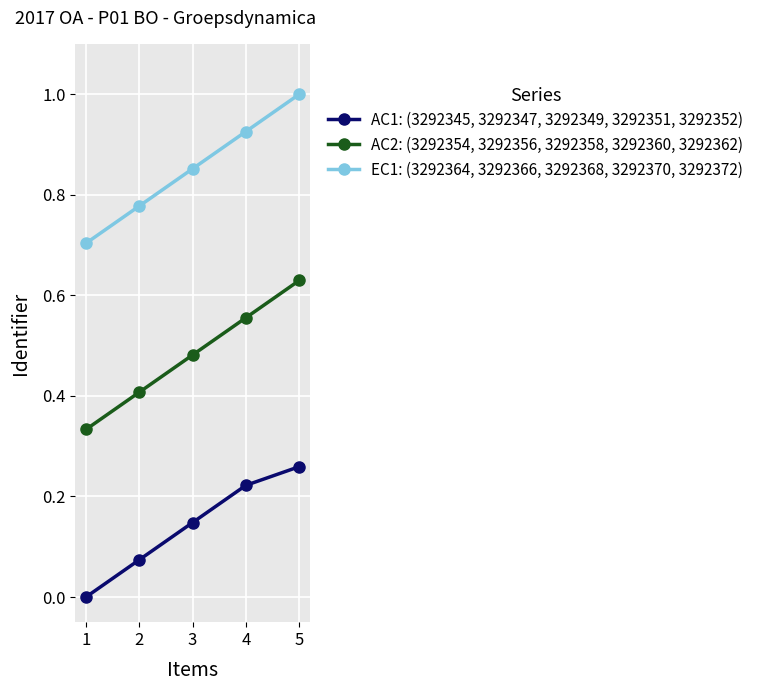

Rank the categories by AC1: (3292345, 3292347, 3292349, 3292351, 3292352) value from highest to lowest.

5, 4, 3, 2, 1